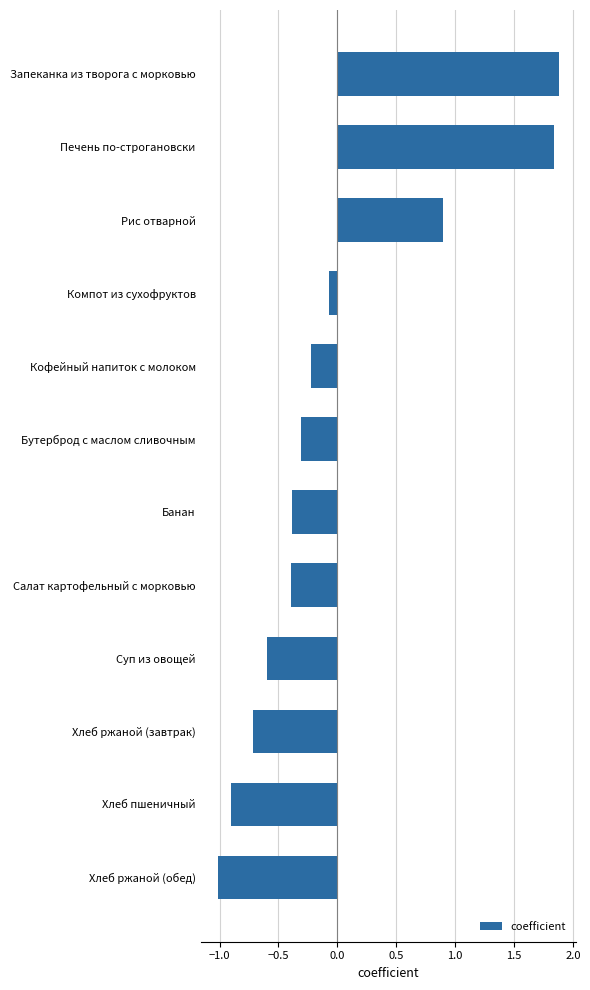

Between Рис отварной and Компот из сухофруктов, which is larger?

Рис отварной